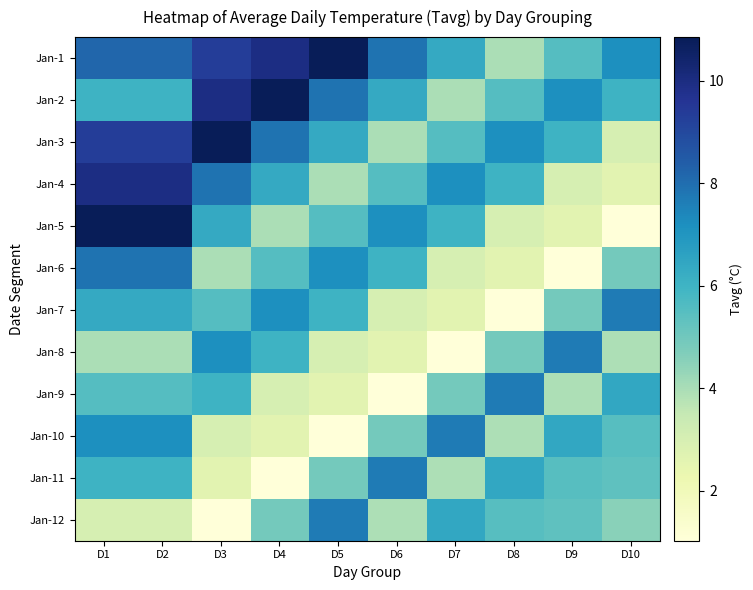

What is the maximum value shown in the chart?

10.8